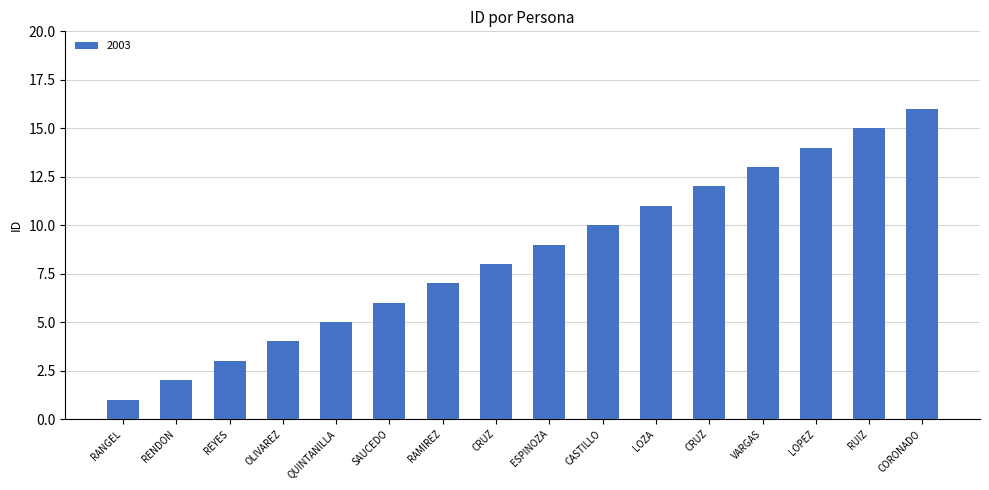

Rank the categories by value from highest to lowest.

CORONADO, RUIZ, LOPEZ, VARGAS, CRUZ, LOZA, CASTILLO, ESPINOZA, CRUZ, RAMIREZ, SAUCEDO, QUINTANILLA, OLIVAREZ, REYES, RENDON, RANGEL